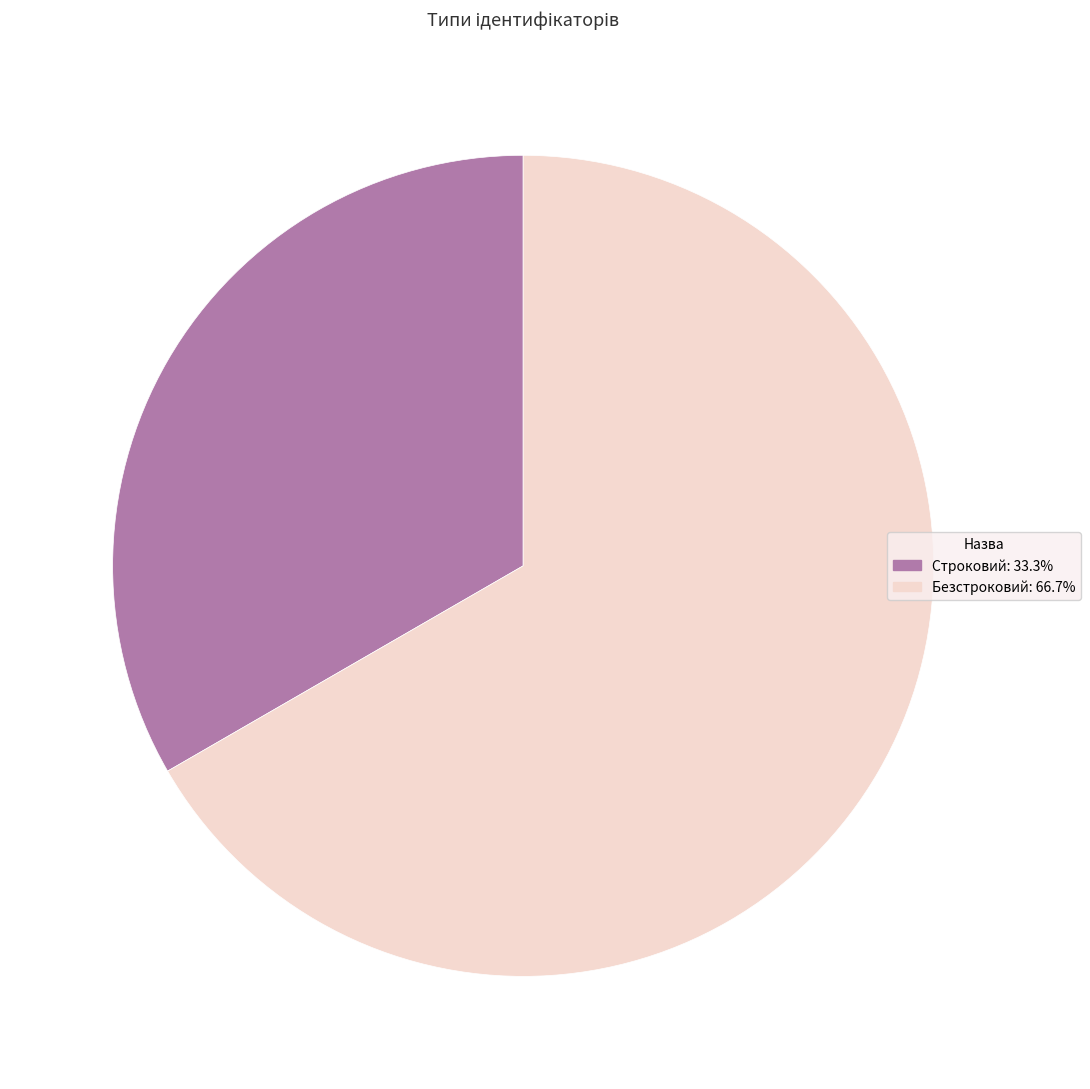

True or false: Строковий accounts for 33% of the total.

True